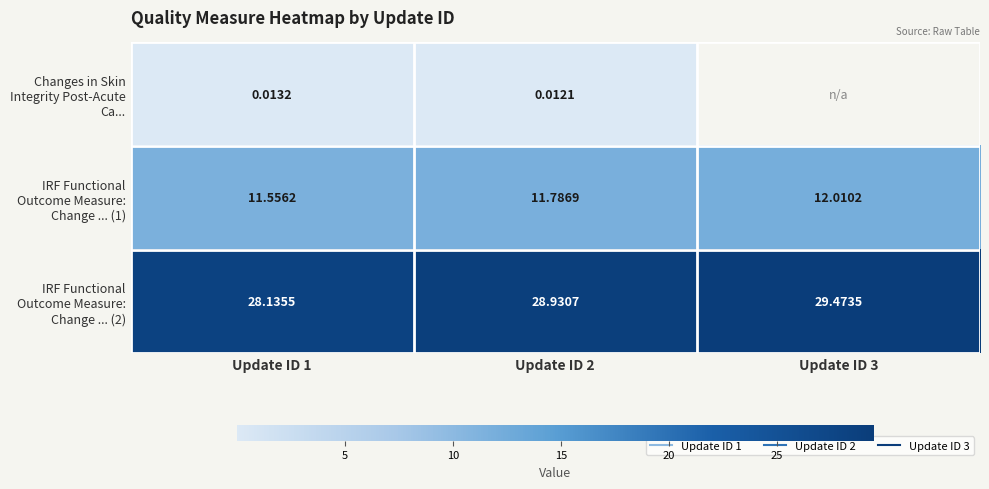

The IRF Functional Outcome Measure: Change ... (1) series shows 17.3 at Update ID 3. True or false?

False